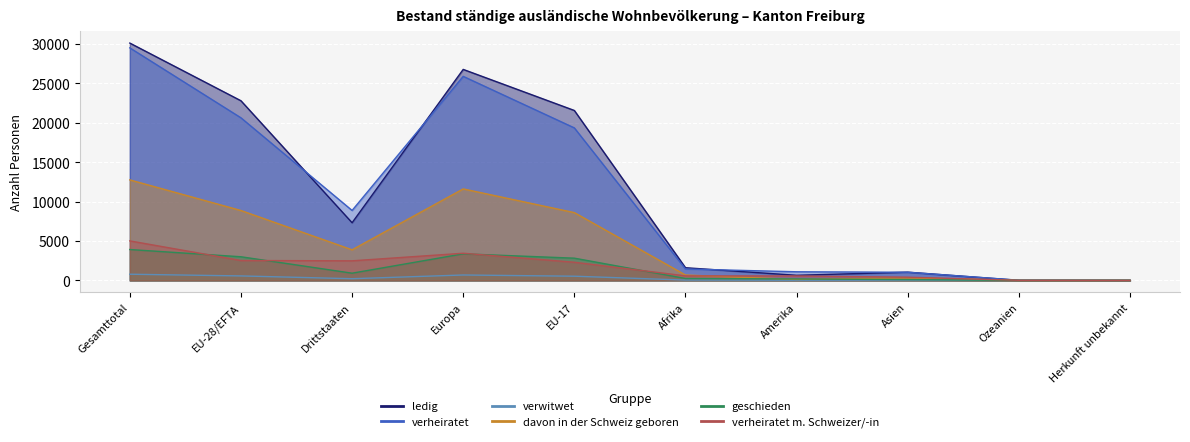

What is the value of the geschieden point at the 2nd from the left?

3001